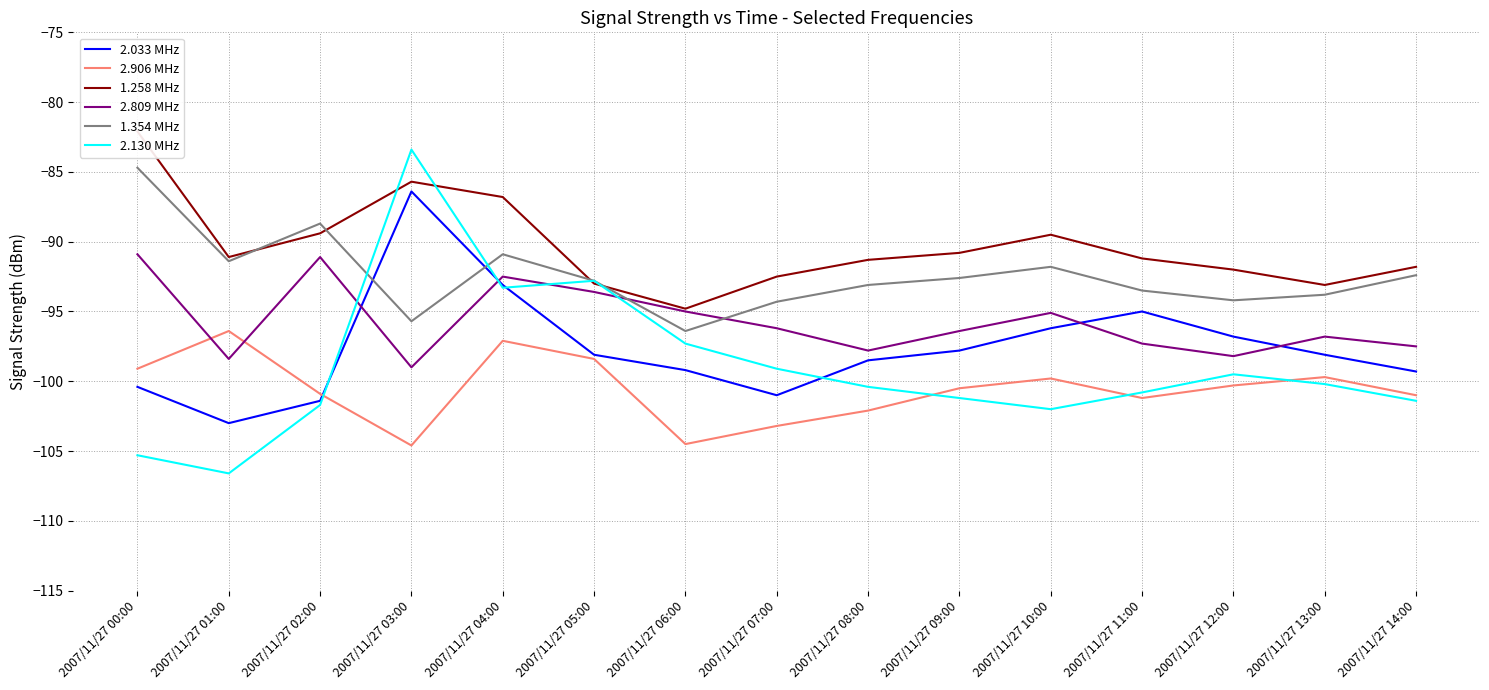

Reading left to right, transcribe all the data shown in this chart.

2.033 MHz: 2007/11/27 00:00=-100.4	2007/11/27 01:00=-103.0	2007/11/27 02:00=-101.4	2007/11/27 03:00=-86.4	2007/11/27 04:00=-93.1	2007/11/27 05:00=-98.1	2007/11/27 06:00=-99.2	2007/11/27 07:00=-101.0	2007/11/27 08:00=-98.5	2007/11/27 09:00=-97.8	2007/11/27 10:00=-96.2	2007/11/27 11:00=-95.0	2007/11/27 12:00=-96.8	2007/11/27 13:00=-98.1	2007/11/27 14:00=-99.3
2.906 MHz: 2007/11/27 00:00=-99.1	2007/11/27 01:00=-96.4	2007/11/27 02:00=-100.9	2007/11/27 03:00=-104.6	2007/11/27 04:00=-97.1	2007/11/27 05:00=-98.4	2007/11/27 06:00=-104.5	2007/11/27 07:00=-103.2	2007/11/27 08:00=-102.1	2007/11/27 09:00=-100.5	2007/11/27 10:00=-99.8	2007/11/27 11:00=-101.2	2007/11/27 12:00=-100.3	2007/11/27 13:00=-99.7	2007/11/27 14:00=-101.0
1.258 MHz: 2007/11/27 00:00=-82.1	2007/11/27 01:00=-91.1	2007/11/27 02:00=-89.4	2007/11/27 03:00=-85.7	2007/11/27 04:00=-86.8	2007/11/27 05:00=-93.0	2007/11/27 06:00=-94.8	2007/11/27 07:00=-92.5	2007/11/27 08:00=-91.3	2007/11/27 09:00=-90.8	2007/11/27 10:00=-89.5	2007/11/27 11:00=-91.2	2007/11/27 12:00=-92.0	2007/11/27 13:00=-93.1	2007/11/27 14:00=-91.8
2.809 MHz: 2007/11/27 00:00=-90.9	2007/11/27 01:00=-98.4	2007/11/27 02:00=-91.1	2007/11/27 03:00=-99.0	2007/11/27 04:00=-92.5	2007/11/27 05:00=-93.6	2007/11/27 06:00=-95.0	2007/11/27 07:00=-96.2	2007/11/27 08:00=-97.8	2007/11/27 09:00=-96.4	2007/11/27 10:00=-95.1	2007/11/27 11:00=-97.3	2007/11/27 12:00=-98.2	2007/11/27 13:00=-96.8	2007/11/27 14:00=-97.5
1.354 MHz: 2007/11/27 00:00=-84.7	2007/11/27 01:00=-91.4	2007/11/27 02:00=-88.7	2007/11/27 03:00=-95.7	2007/11/27 04:00=-90.9	2007/11/27 05:00=-92.8	2007/11/27 06:00=-96.4	2007/11/27 07:00=-94.3	2007/11/27 08:00=-93.1	2007/11/27 09:00=-92.6	2007/11/27 10:00=-91.8	2007/11/27 11:00=-93.5	2007/11/27 12:00=-94.2	2007/11/27 13:00=-93.8	2007/11/27 14:00=-92.4
2.130 MHz: 2007/11/27 00:00=-105.3	2007/11/27 01:00=-106.6	2007/11/27 02:00=-101.7	2007/11/27 03:00=-83.4	2007/11/27 04:00=-93.3	2007/11/27 05:00=-92.8	2007/11/27 06:00=-97.3	2007/11/27 07:00=-99.1	2007/11/27 08:00=-100.4	2007/11/27 09:00=-101.2	2007/11/27 10:00=-102.0	2007/11/27 11:00=-100.8	2007/11/27 12:00=-99.5	2007/11/27 13:00=-100.2	2007/11/27 14:00=-101.4